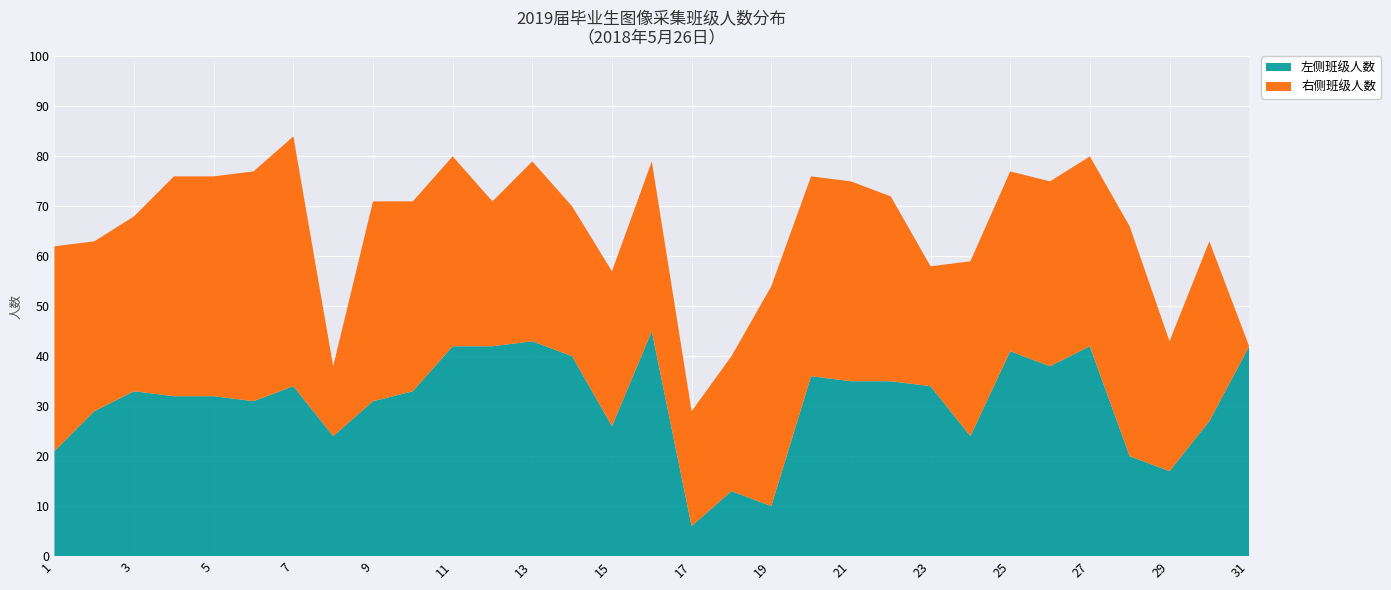

Reading right to left, transcribe all the data shown in this chart.

左侧班级人数: 42	27	17	20	42	38	41	24	34	35	35	36	10	13	6	45	26	40	43	42	42	33	31	24	34	31	32	32	33	29	21
右侧班级人数: 0	36	26	46	38	37	36	35	24	37	40	40	44	27	23	34	31	30	36	29	38	38	40	14	50	46	44	44	35	34	41